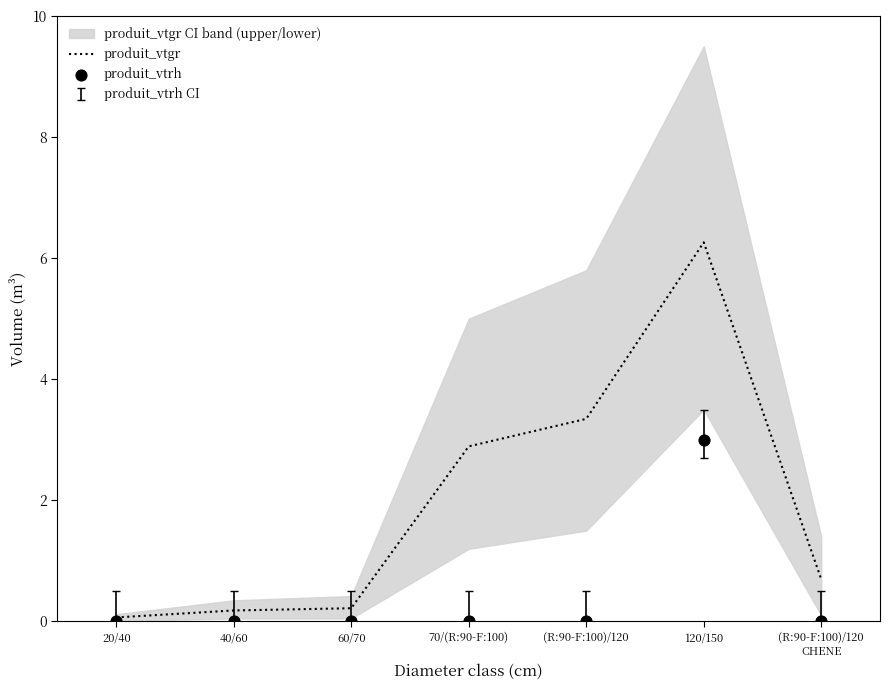

Which series has the widest spread of Y values?

produit_vtgr